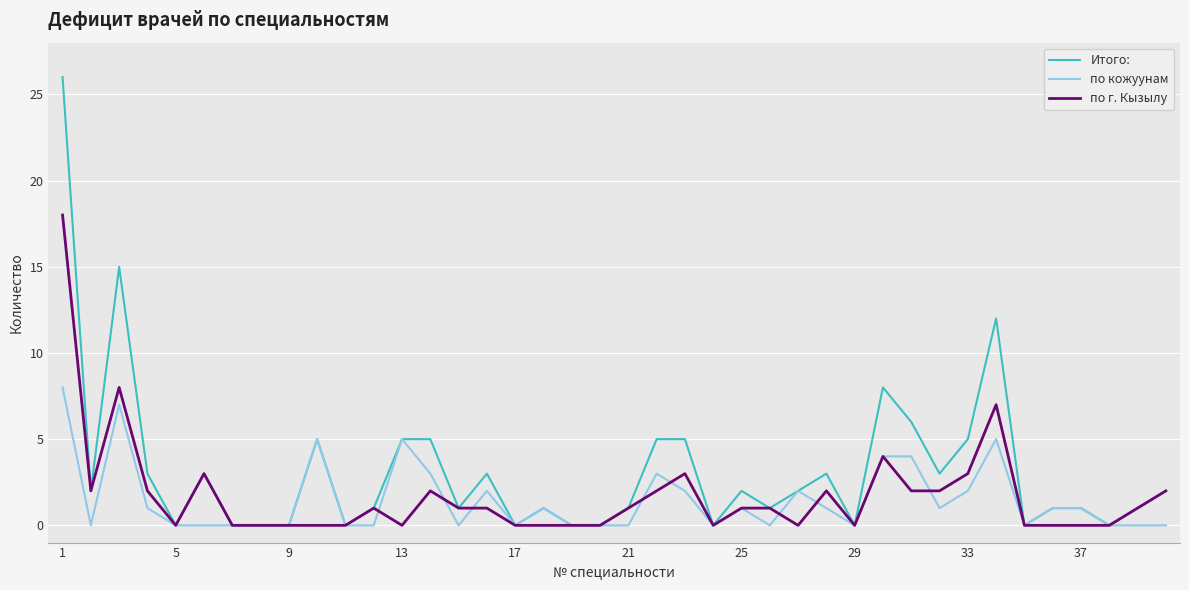

Which series has the largest range (max minus min)?

Итого: